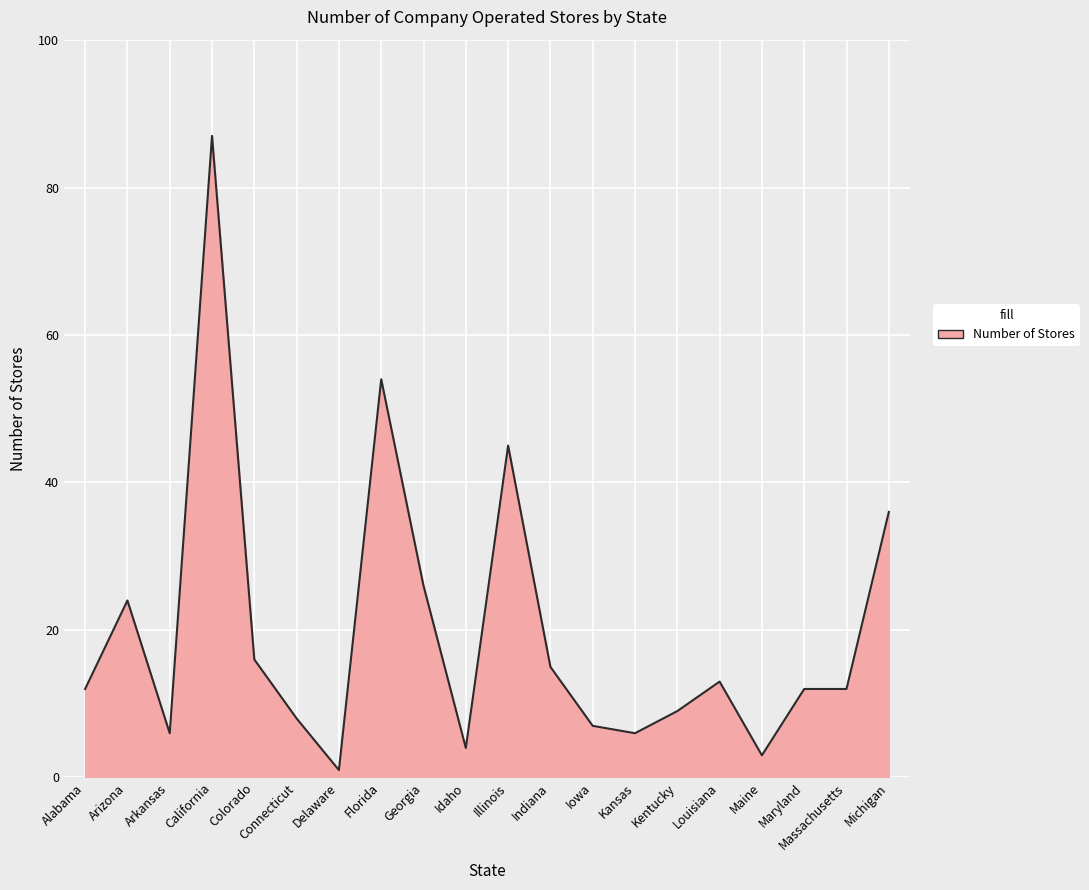

True or false: the data shows 4 at Connecticut.

False